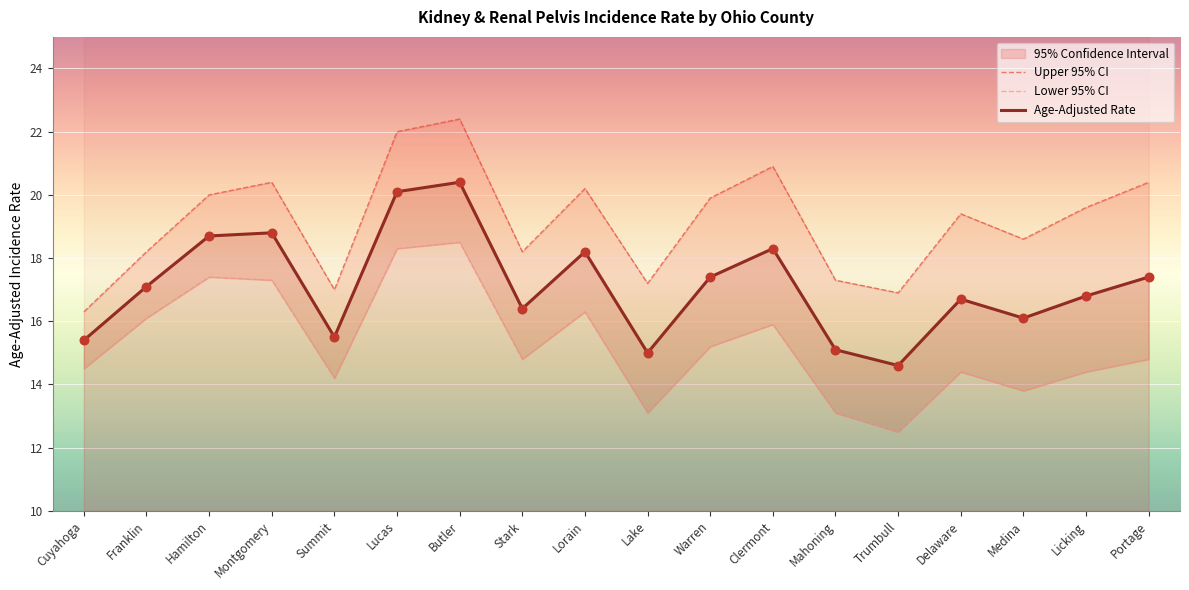

Is the value of Lower 95% CI at Cuyahoga greater than the value of Age-Adjusted Rate at Lake?

No